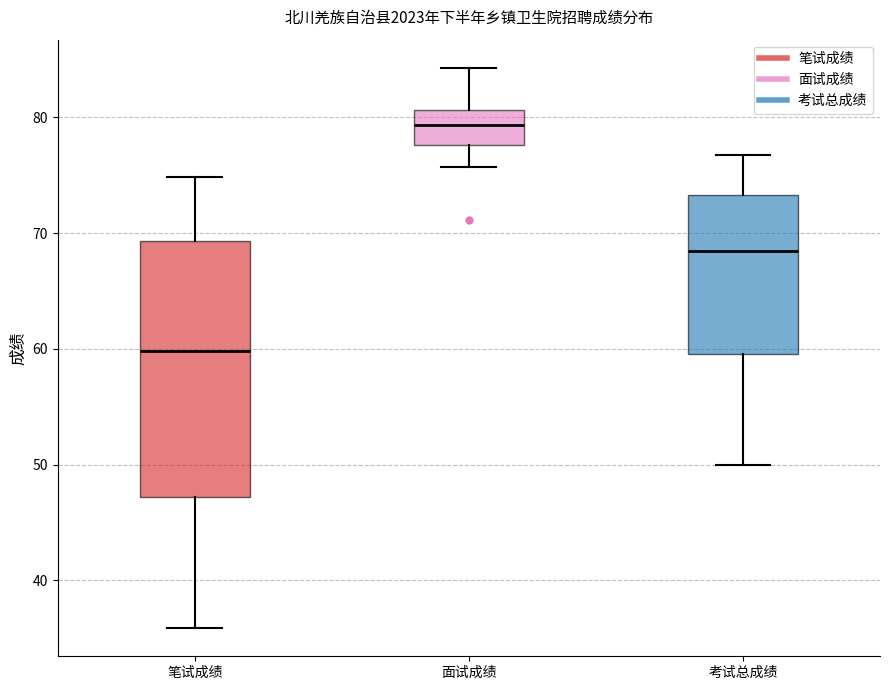

Where does the median line of the box for 面试成绩 sit on the y-axis? The values are not printed on the chart, so give them approximately, as read against the axis.

79